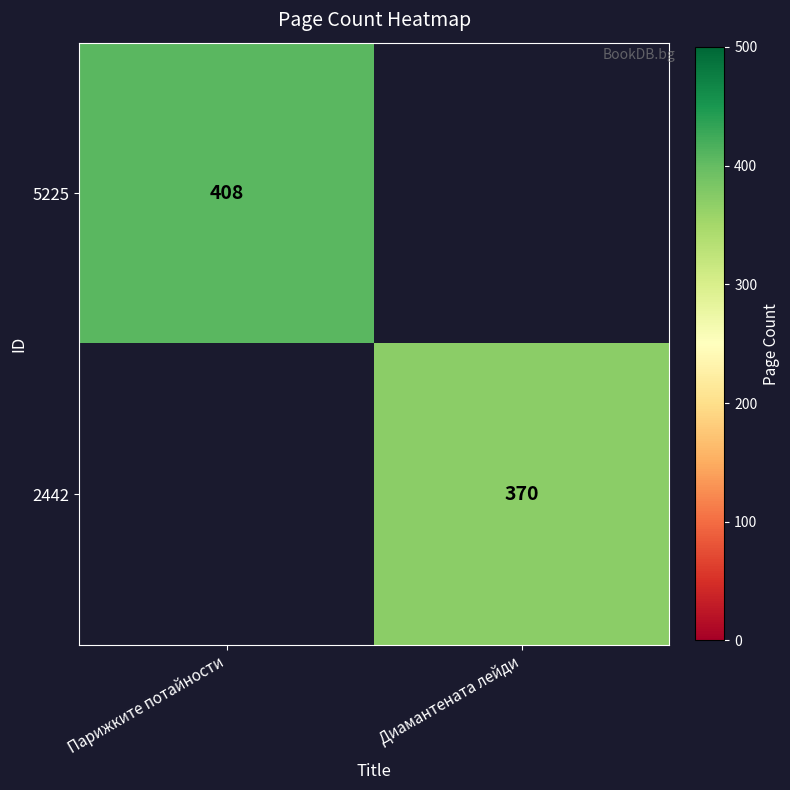

The value of 5225 at Парижките потайности is 408. True or false?

True